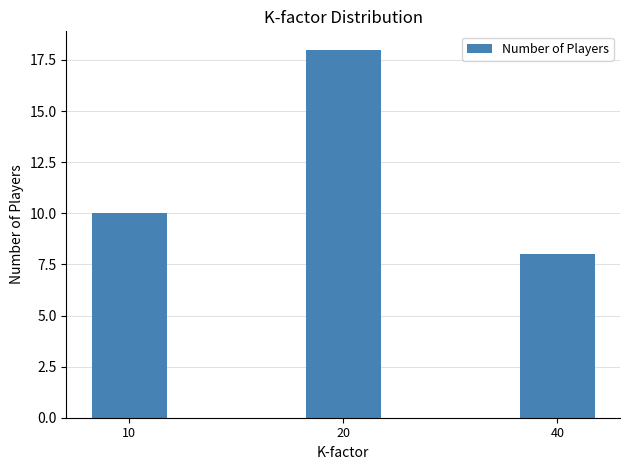

Read the value at 10, to the nearest 10.

10